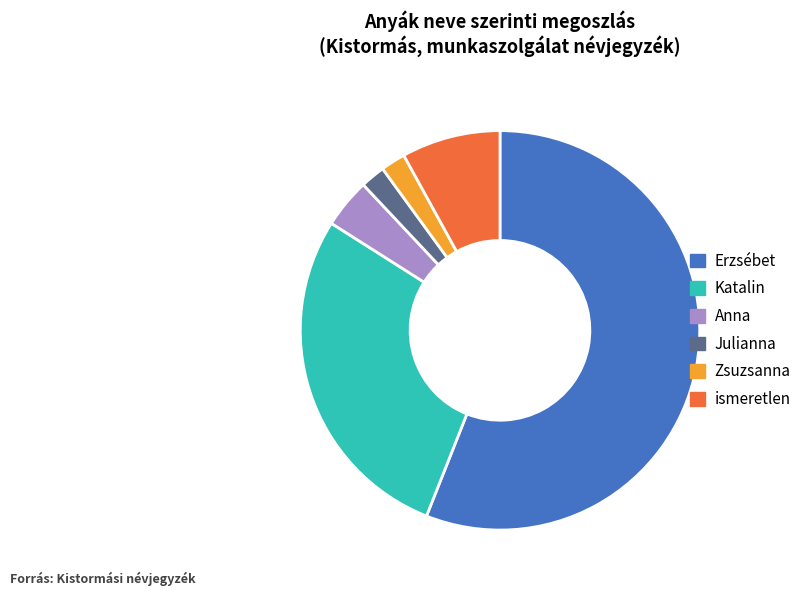

Which slice represents more than half of the pie?

Erzsébet